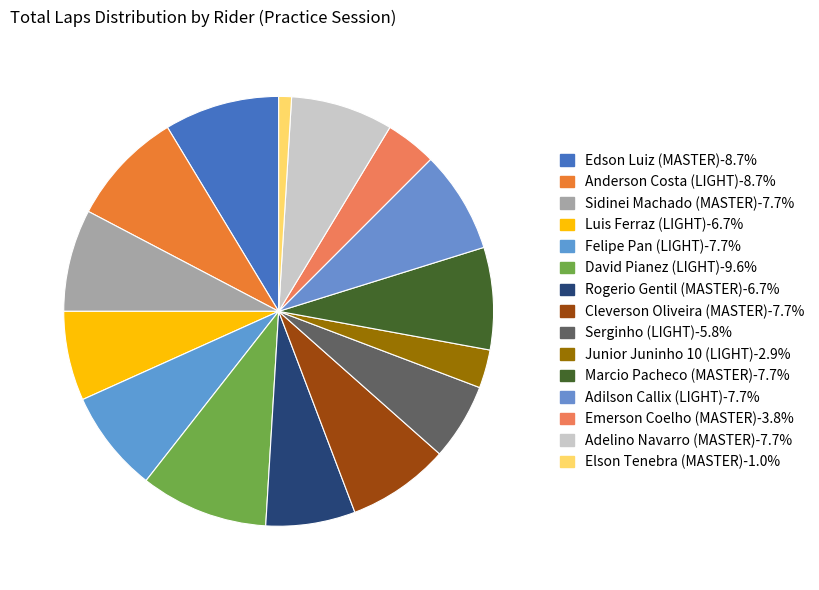

How many segments does this pie chart have?

15